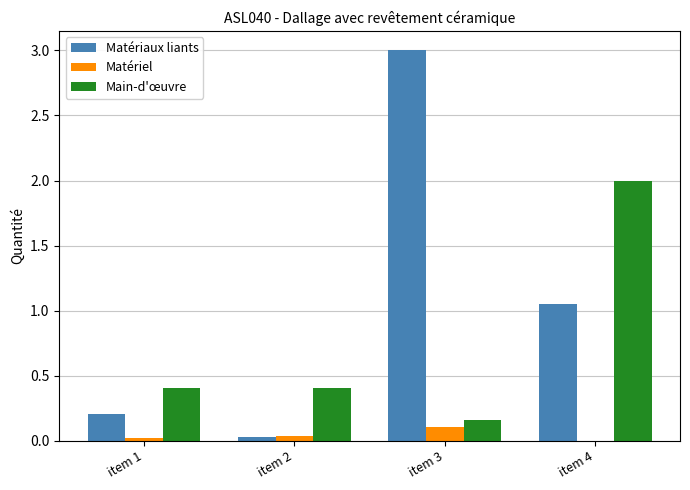

What is the difference between the maximum and minimum values in the Matériaux liants series?

3.0